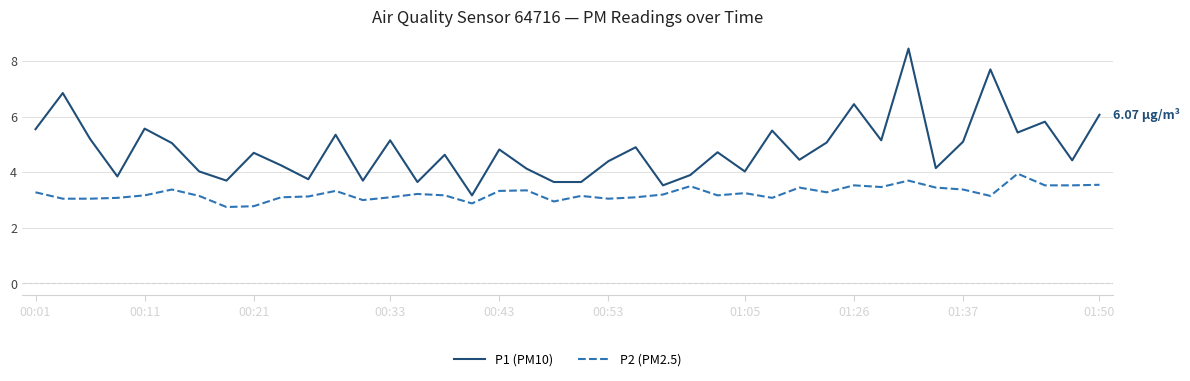

Which series has the largest range (max minus min)?

P1 (PM10)